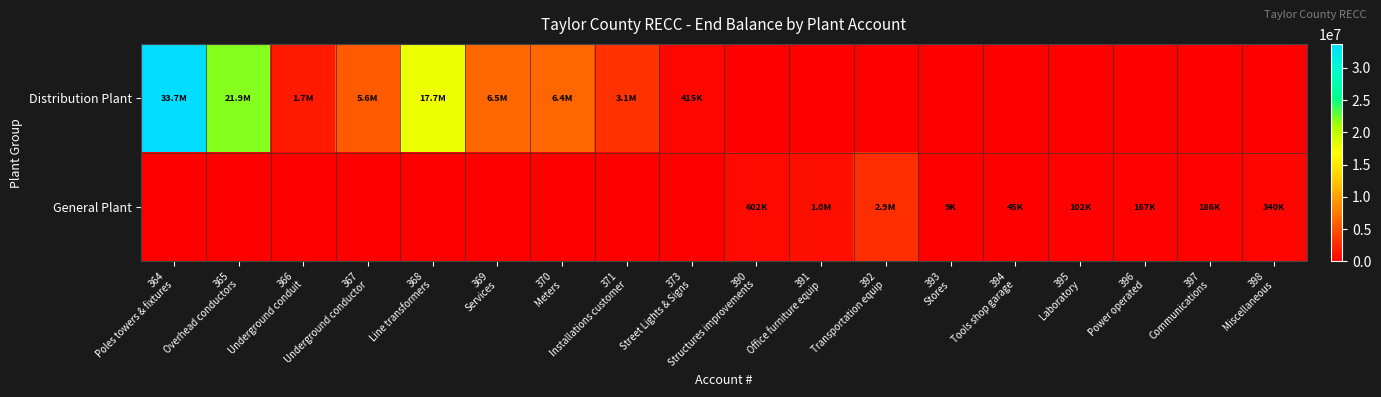

How many data points does each series have?

18